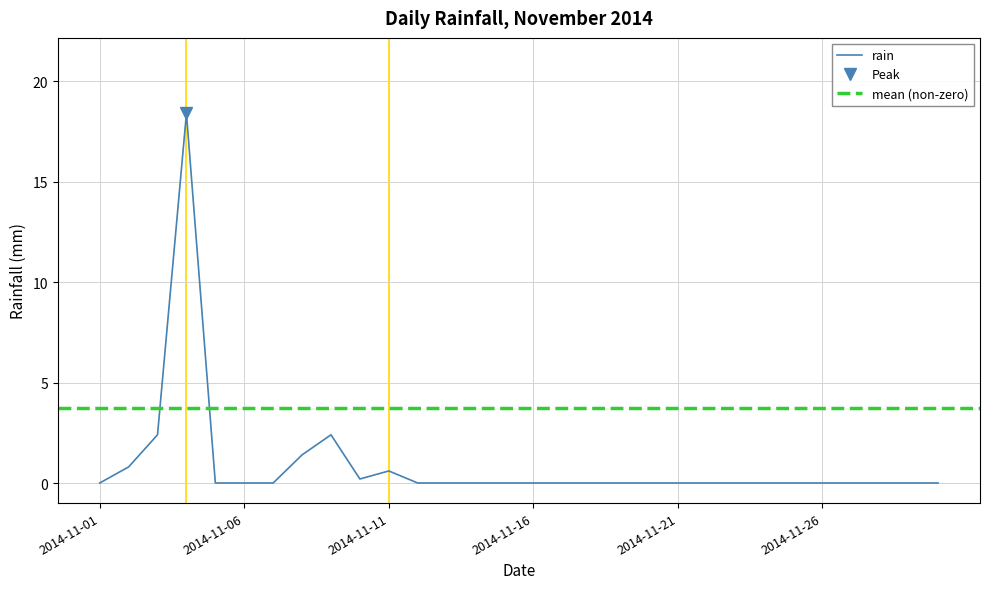

How many points are higher than both their immediate neighbors (excluding endpoints)?

3